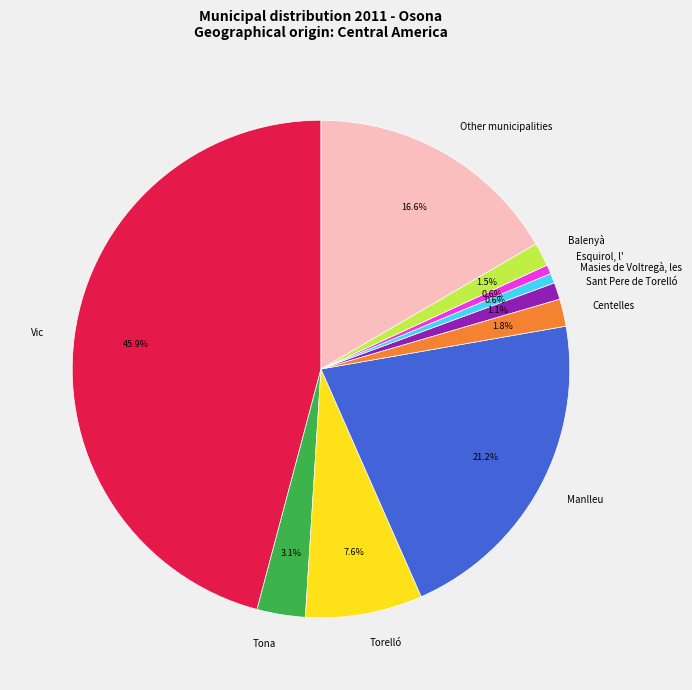

Does Tona represent more than half of the total?

No